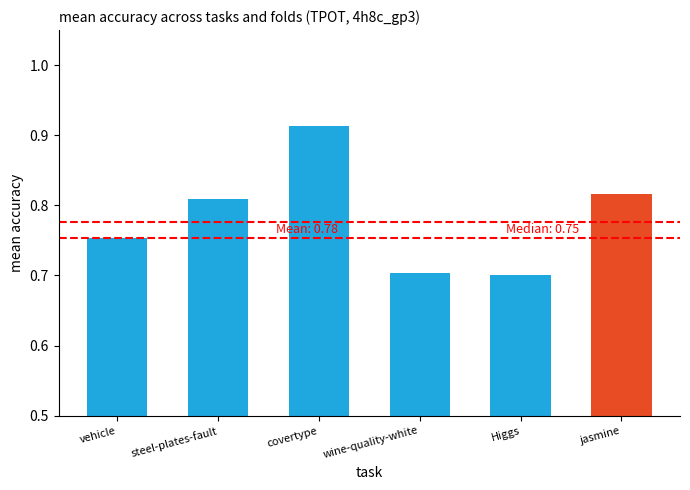

The chart shows a value of 1.2 at wine-quality-white. True or false?

False